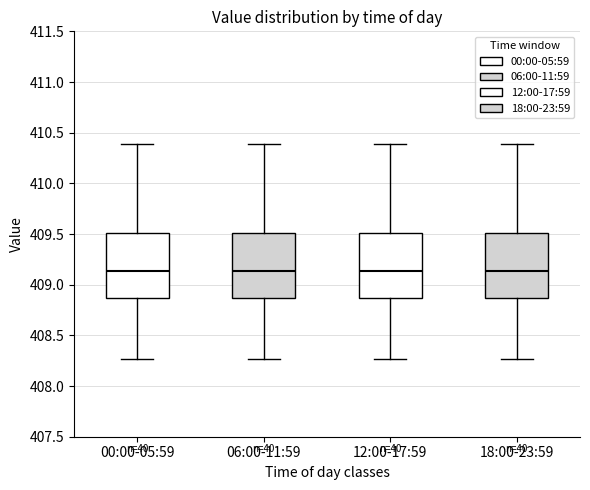

Where does the upper whisker of the box for 12:00-17:59 end on the y-axis? The values are not printed on the chart, so give them approximately, as read against the axis.

410.40